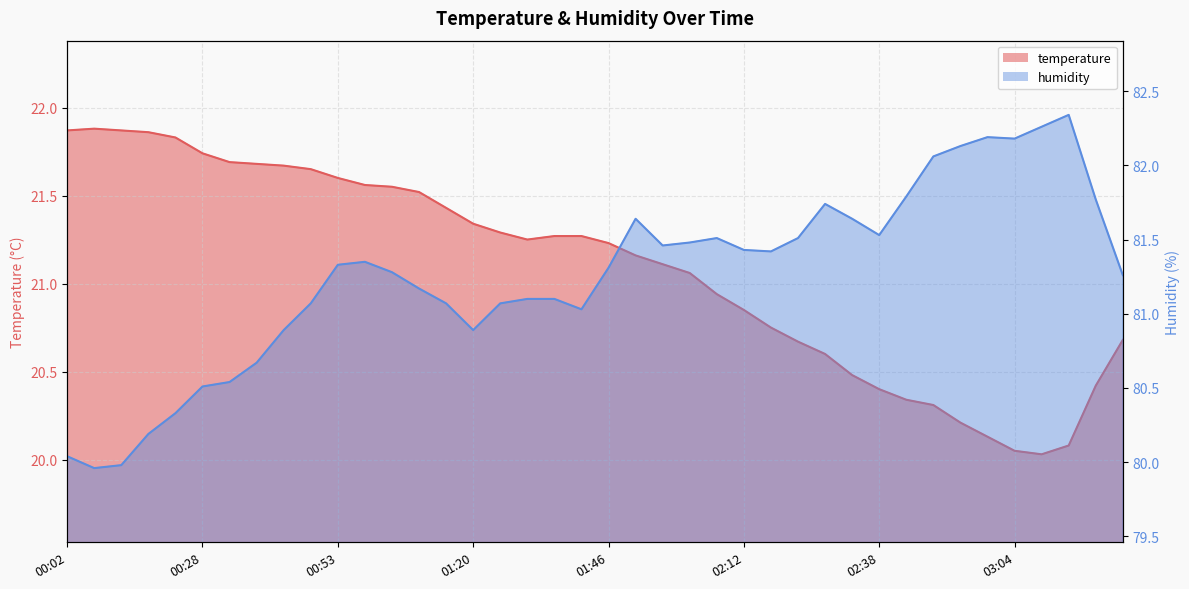

Count the number of data series in this chart.

2